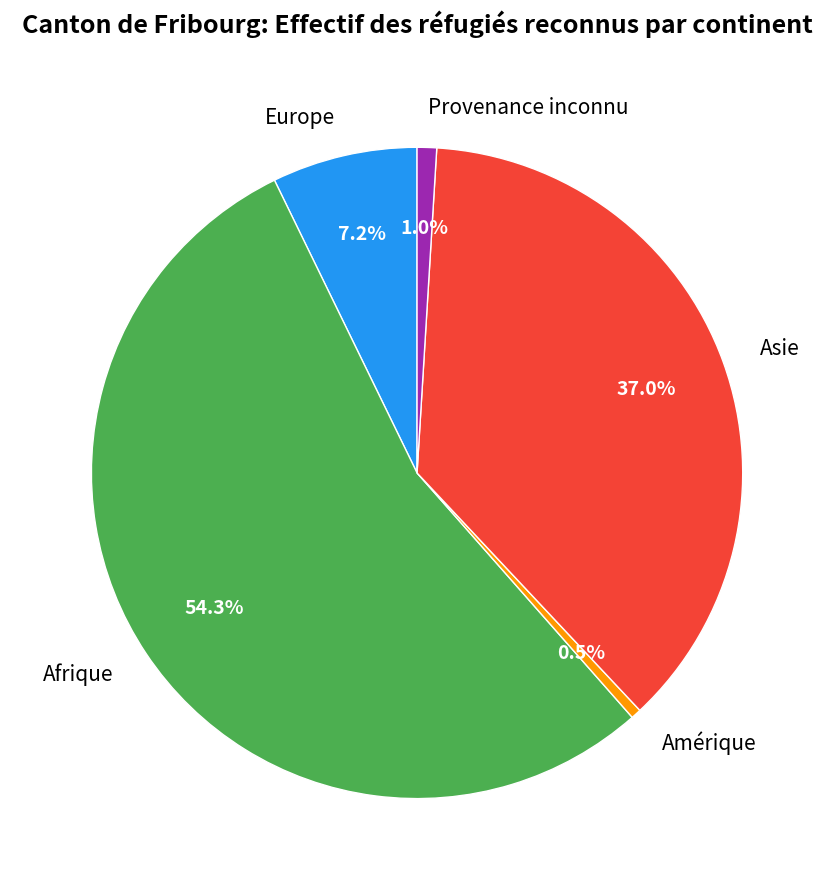

Combined, do Europe and Amérique account for over 50%?

No